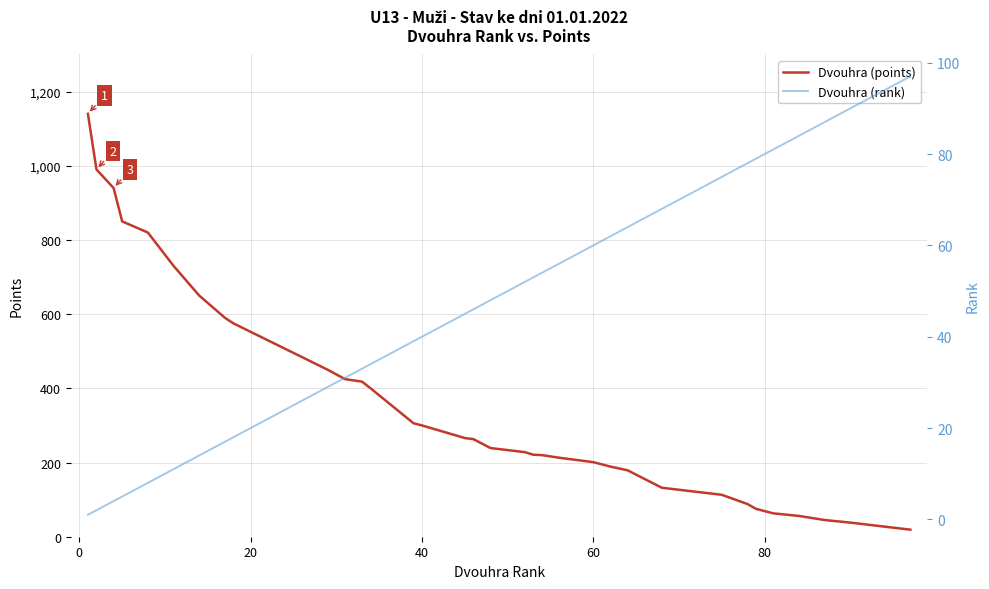

Does the chart display data point markers on the line(s)?

No